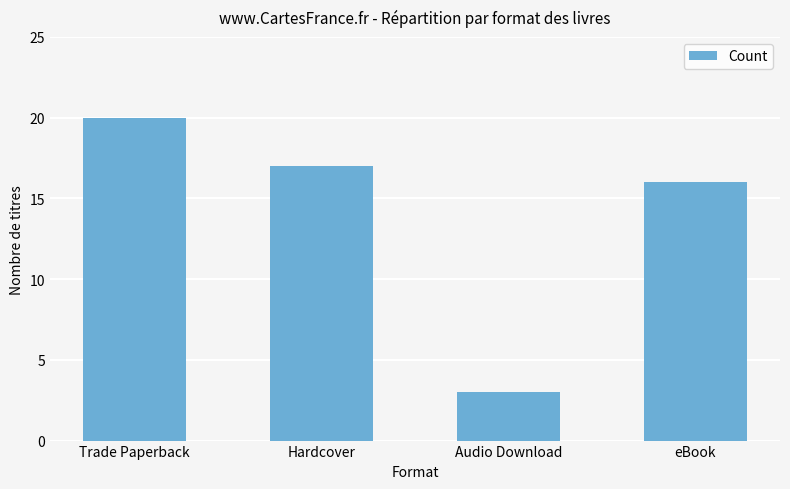

What position from the left is Audio Download?

3